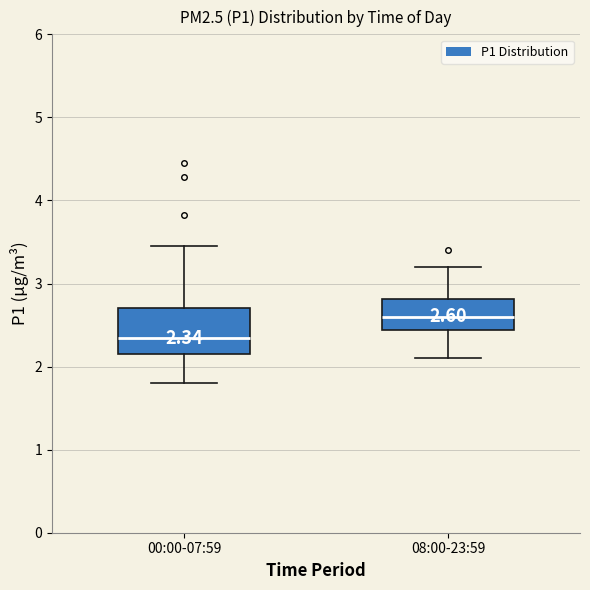

Comparing the boxes themselves (not the whiskers), which one is the tallest?

00:00-07:59